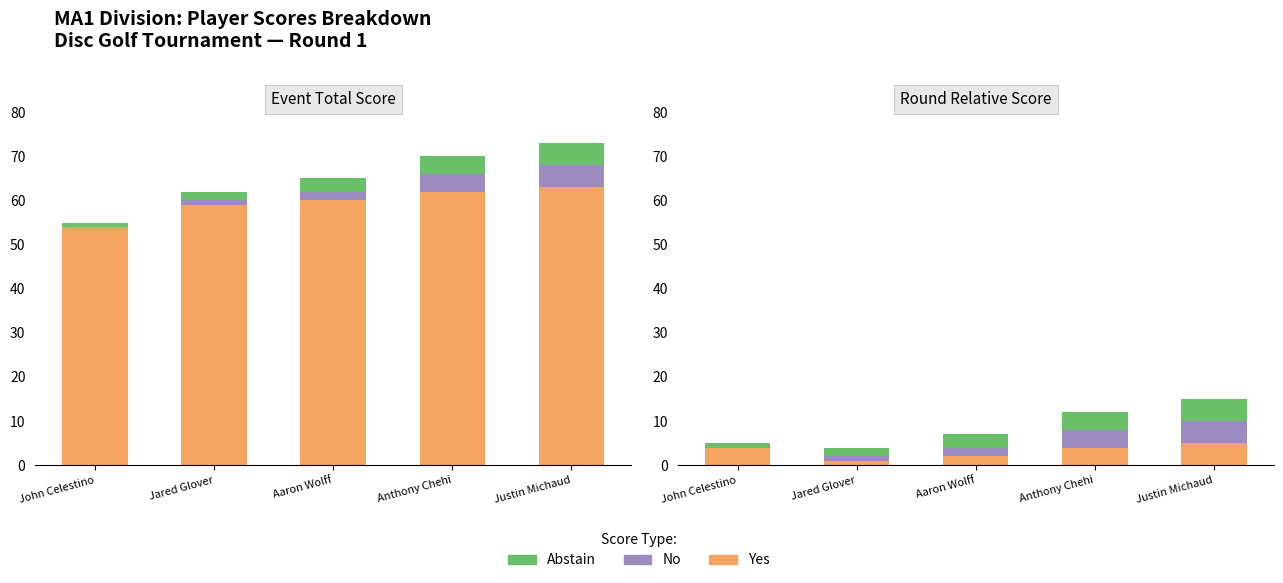

At how many categories does at least one series exceed 0?

5